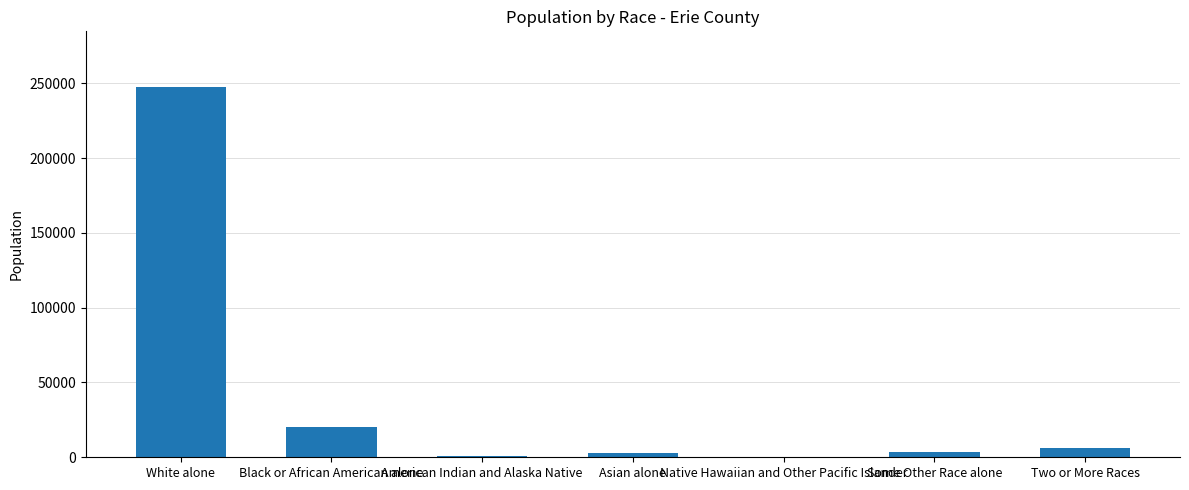

What is the change in value from Asian alone to Some Other Race alone?

+154